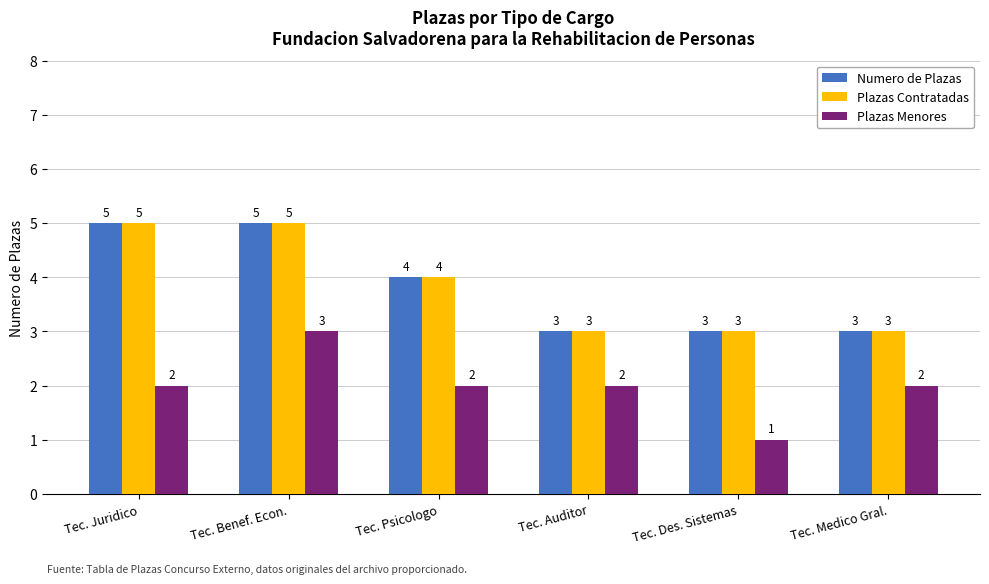

Which category has the highest value in the Plazas Menores series?

Tec. Benef. Econ.